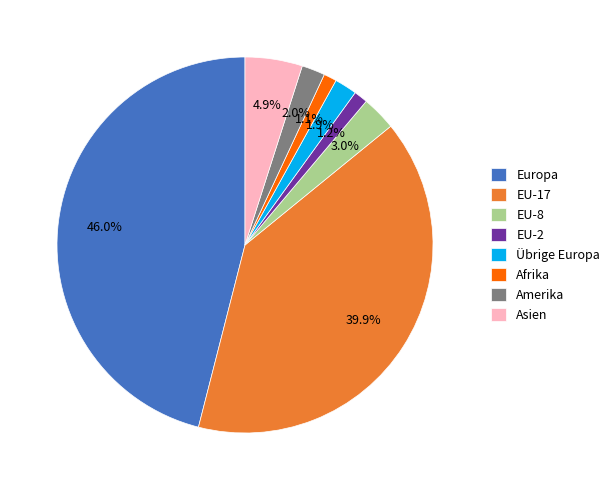

What is the largest slice in the pie chart?

Europa